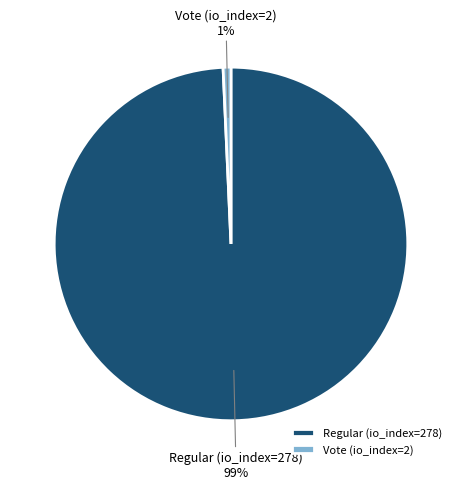

To the nearest percent, what is the combined percentage of Vote (io_index=2) and Regular (io_index=278)?

100%